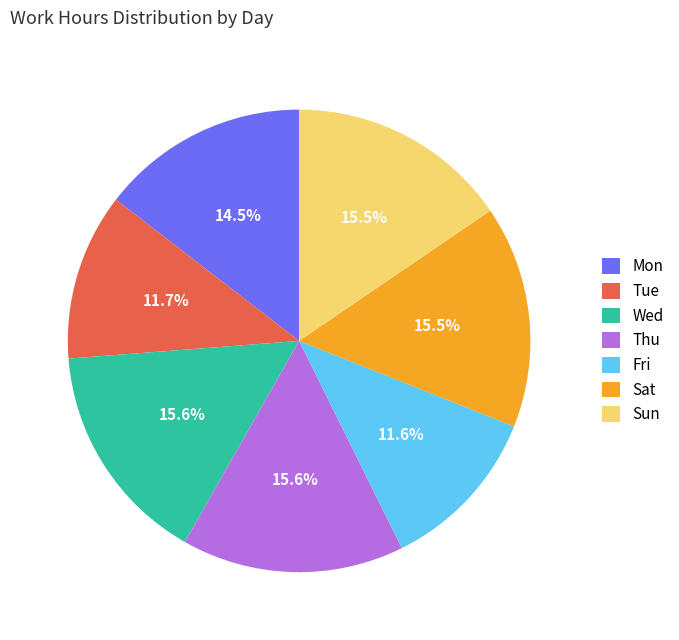

What is the total percentage of Sat and Tue?

27.2%